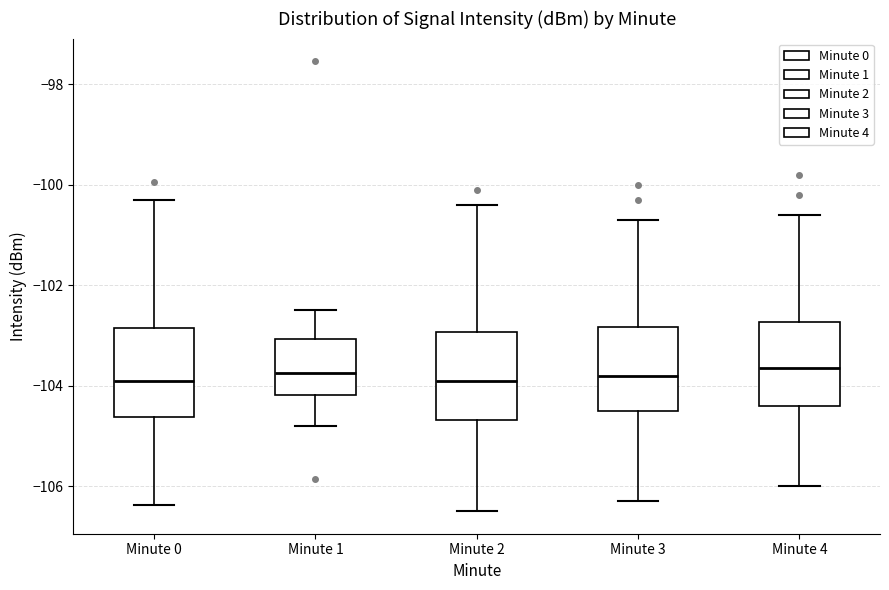

Reading left to right, read every box against the y-axis: the position of its median line, the range the box covers, and the ends of its whiskers. The values are not printed on the chart, so give them approximately, as read against the axis.

Minute 0: median -104.0, box -104.6 to -102.8, whiskers -106.4 to -100.4
Minute 1: median -103.8, box -104.2 to -103.0, whiskers -104.8 to -102.4
Minute 2: median -103.8, box -104.6 to -103.0, whiskers -106.4 to -100.4
Minute 3: median -103.8, box -104.4 to -102.8, whiskers -106.2 to -100.6
Minute 4: median -103.6, box -104.4 to -102.8, whiskers -106.0 to -100.6